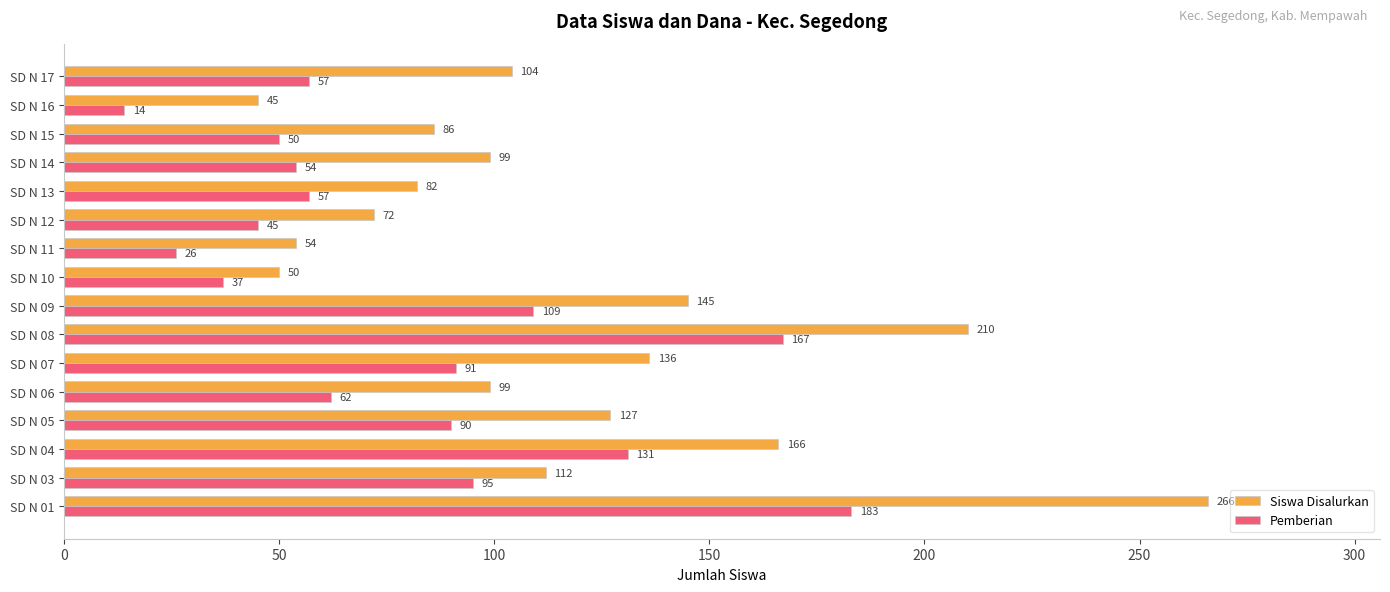

Between SD N 08 and SD N 16, which series saw the biggest shift?

Siswa Disalurkan